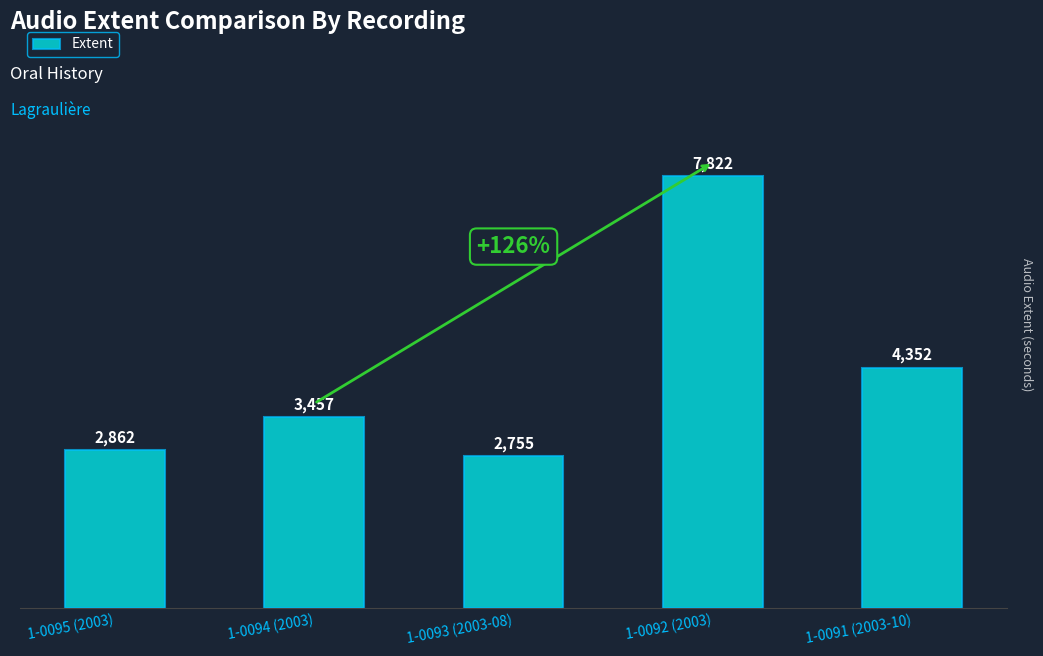

Which has a higher value, 1-0091 (2003-10) or 1-0095 (2003)?

1-0091 (2003-10)